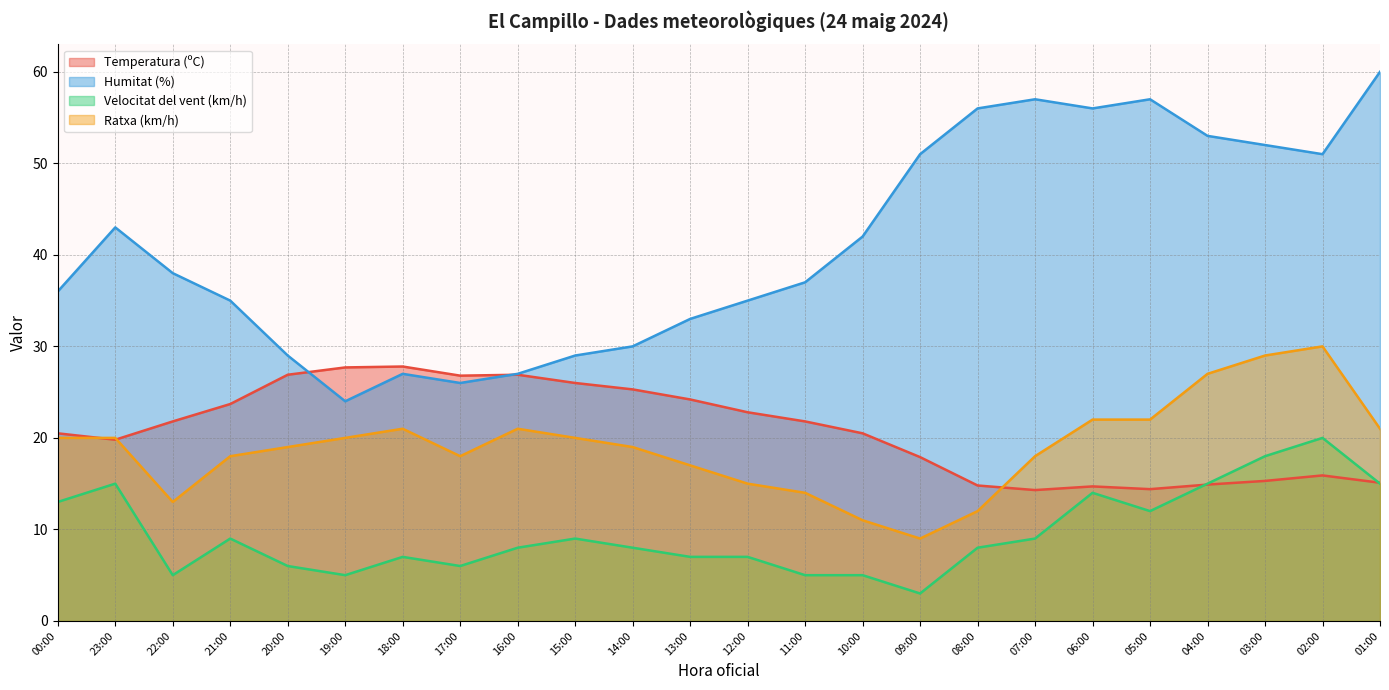

Is the value of Ratxa (km/h) at 13:00 greater than the value of Temperatura (ºC) at 00:00?

No